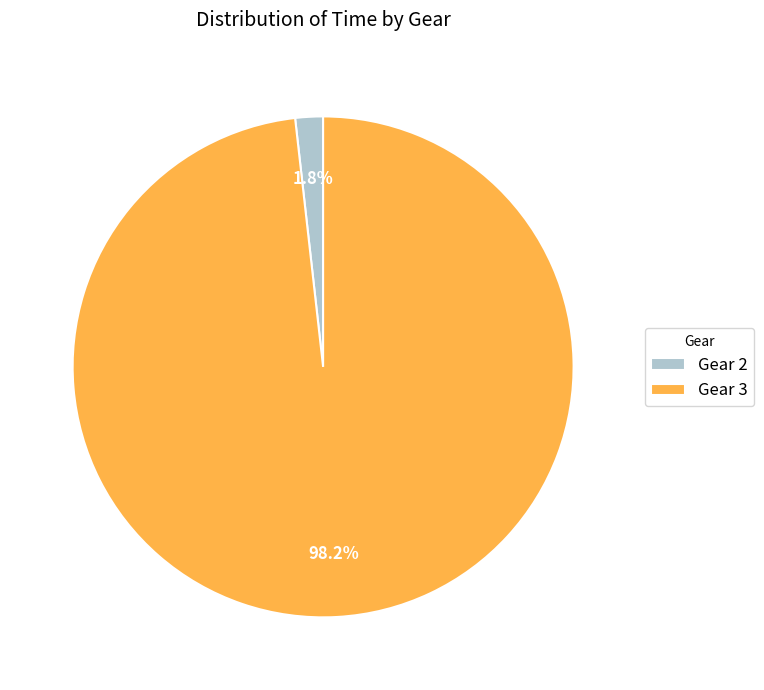

What portion of the pie excludes Gear 2?

98.2%